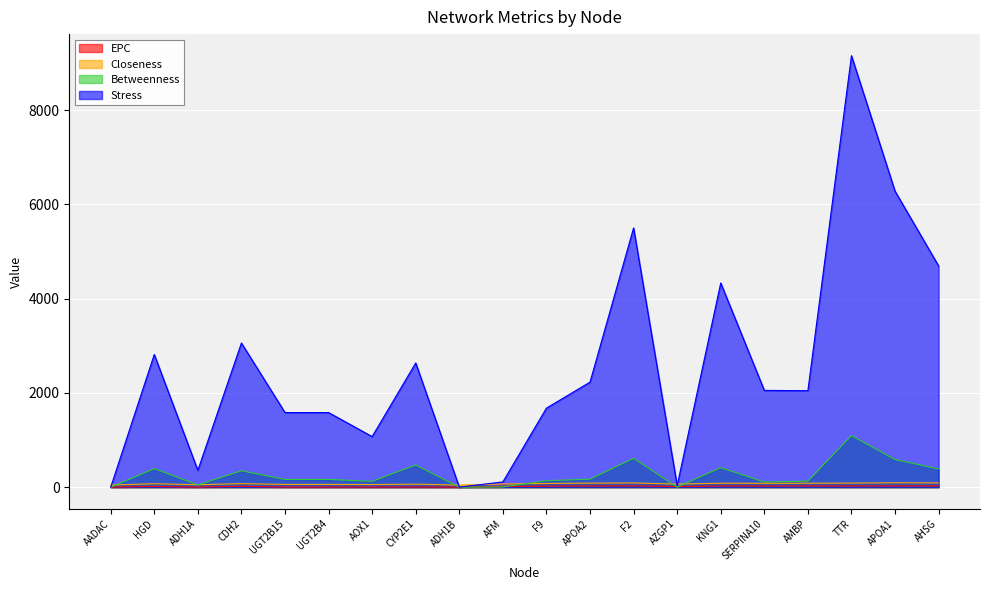

At how many categories does at least one series exceed 7720?

1